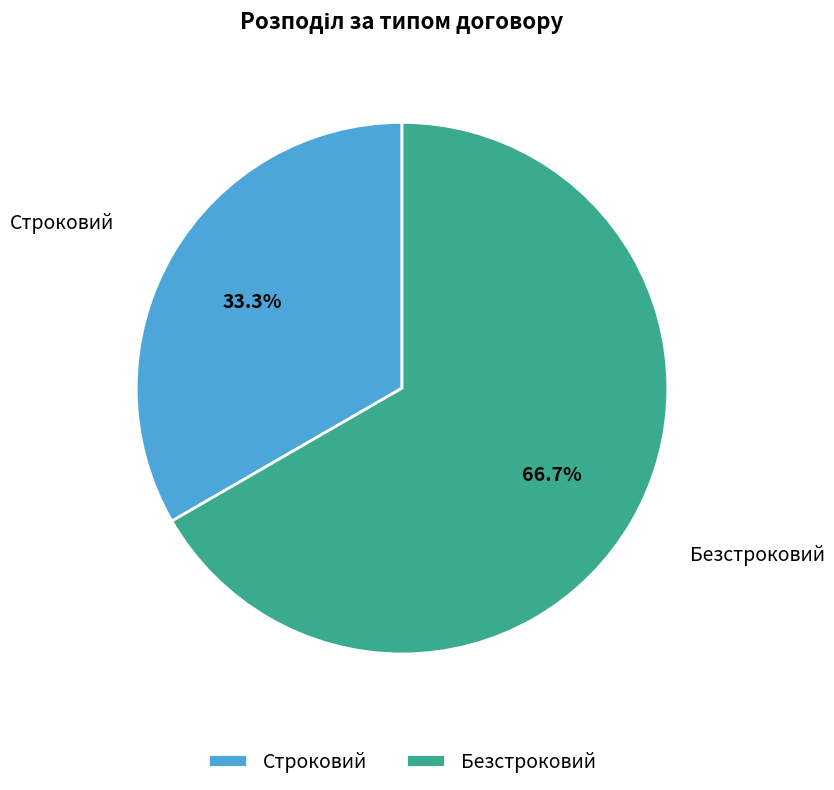

To the nearest percent, what is the average slice percentage?

50%